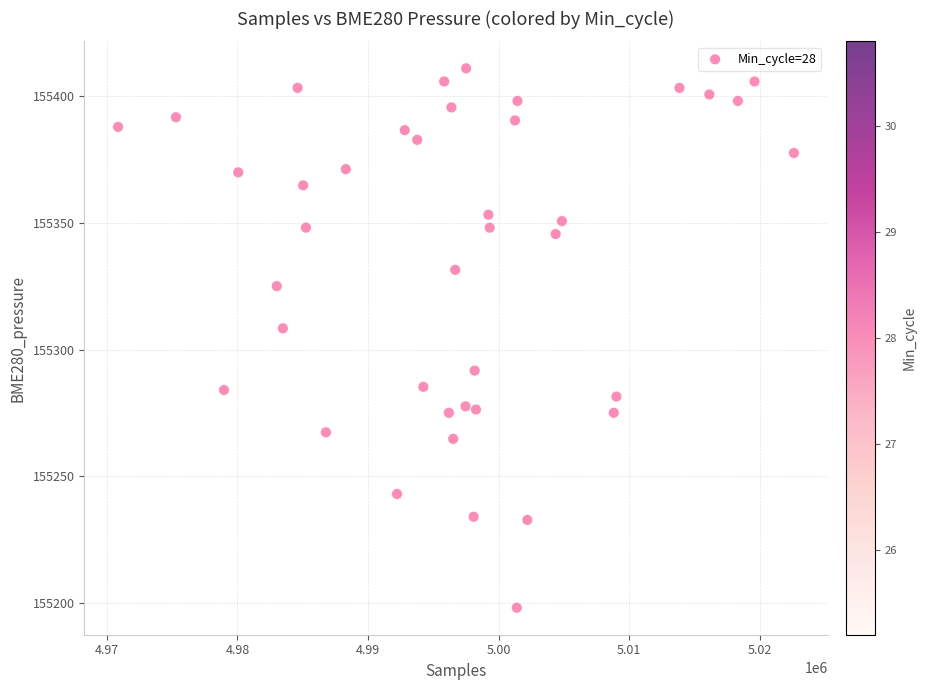

What Y value in the scatter plot is closest to 155304?

155308.4